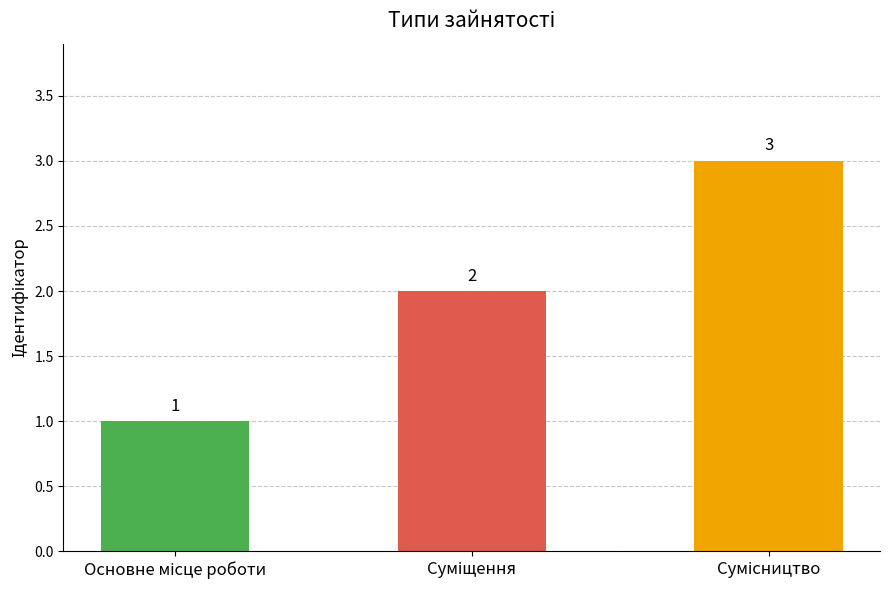

How many data points does each series have?

3